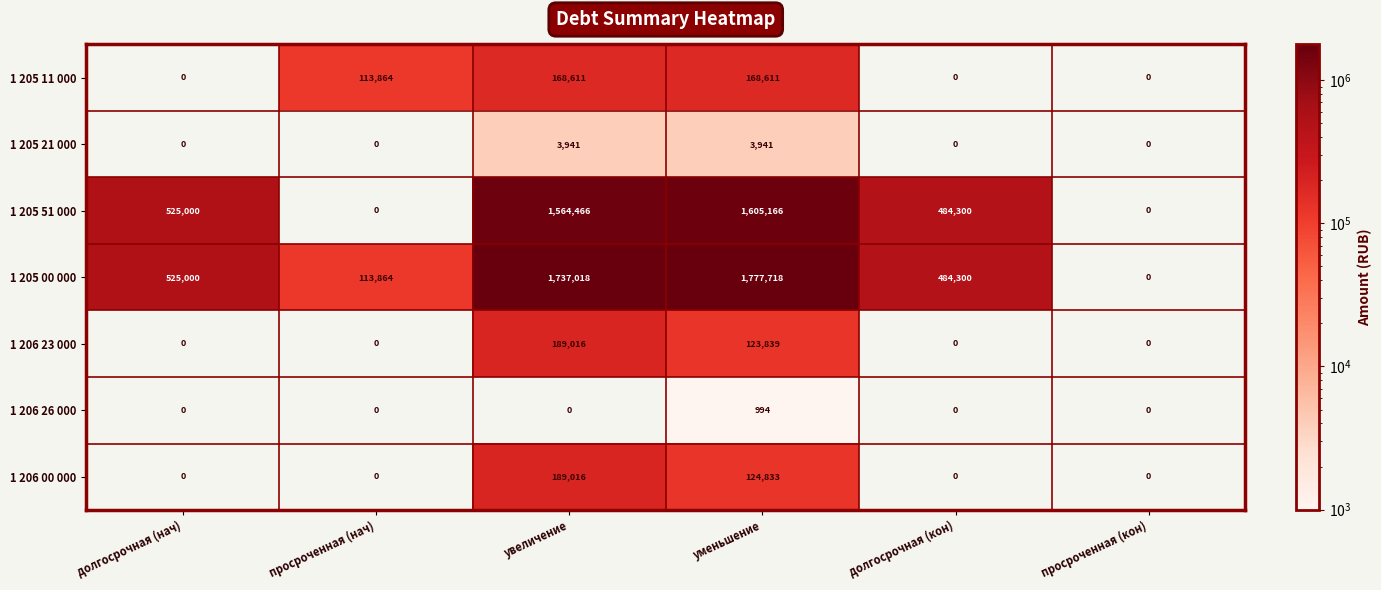

Read the 1 205 00 000 value at долгосрочная (нач).

525000